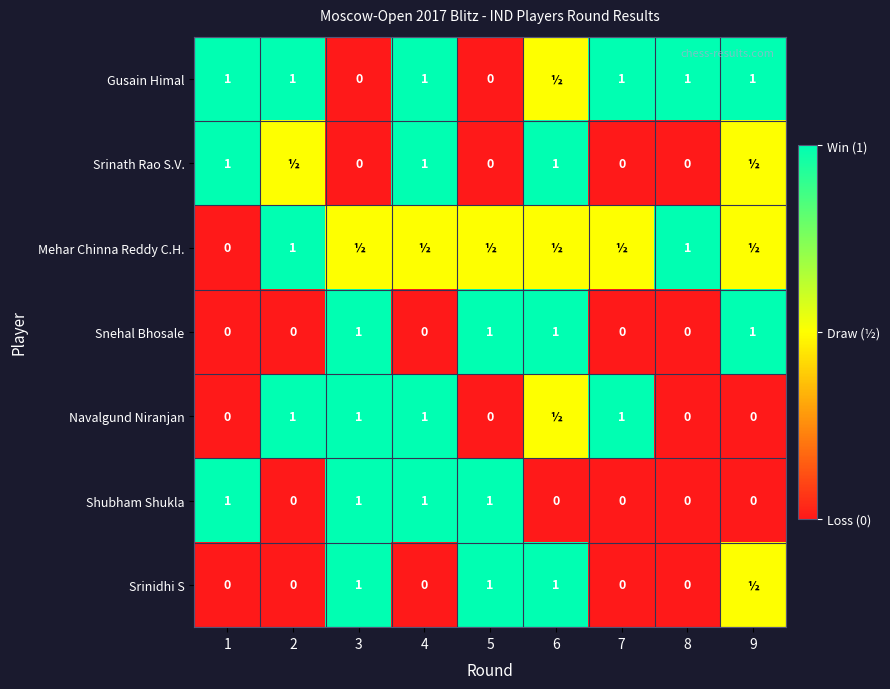

Count the Snehal Bhosale values in the range 0 to 1.

9